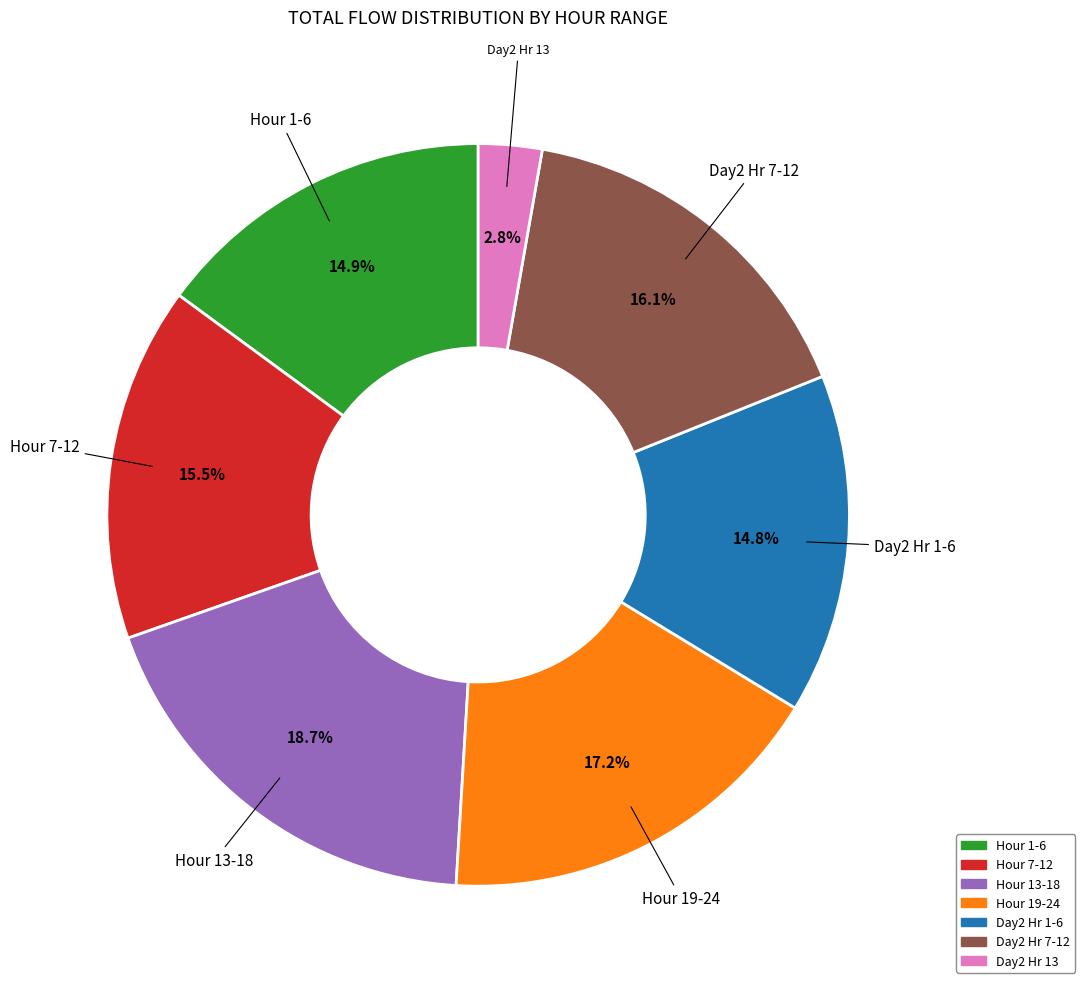

Is there a majority slice in this chart?

No